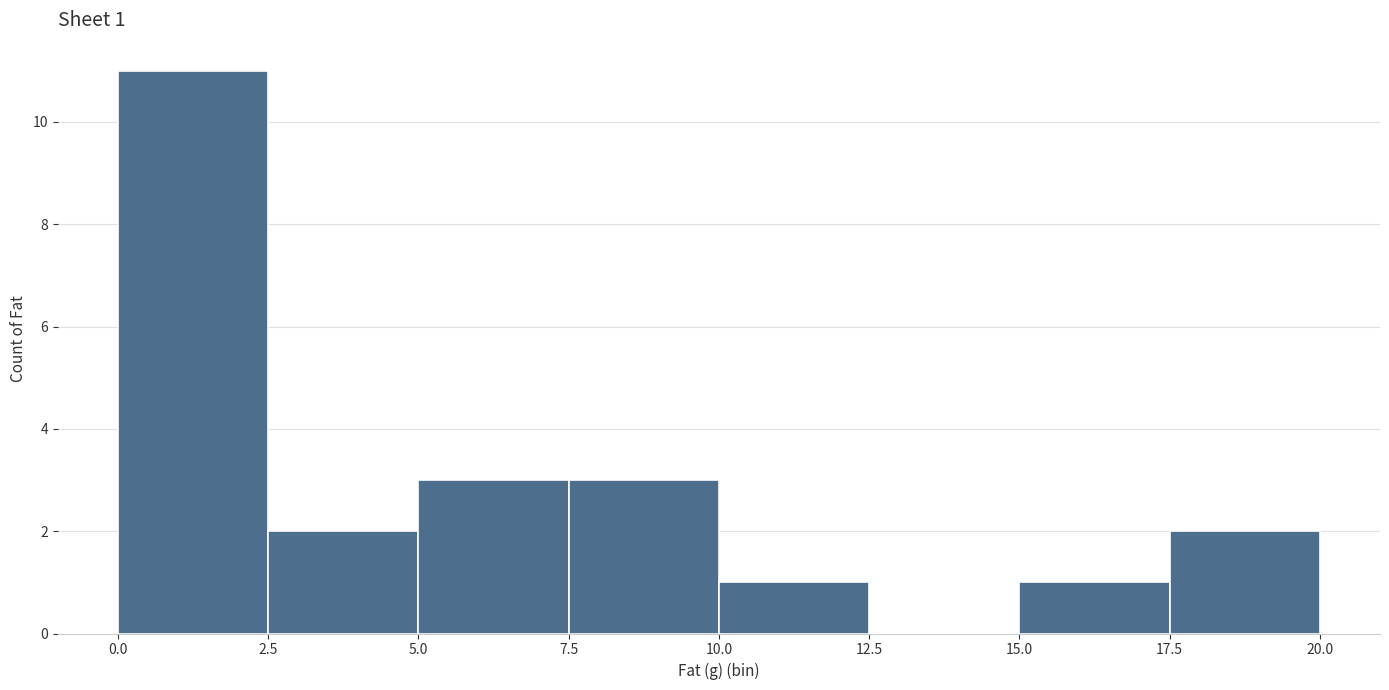

Over which range of the x-axis is the bar tallest?

0.0 to 2.5